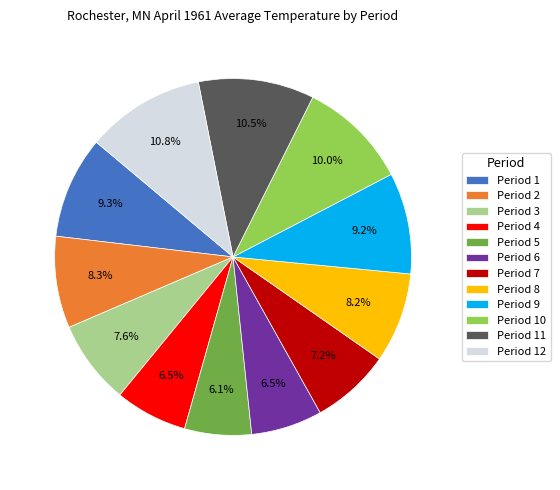

What percentage is NOT represented by Period 1?

90.7%